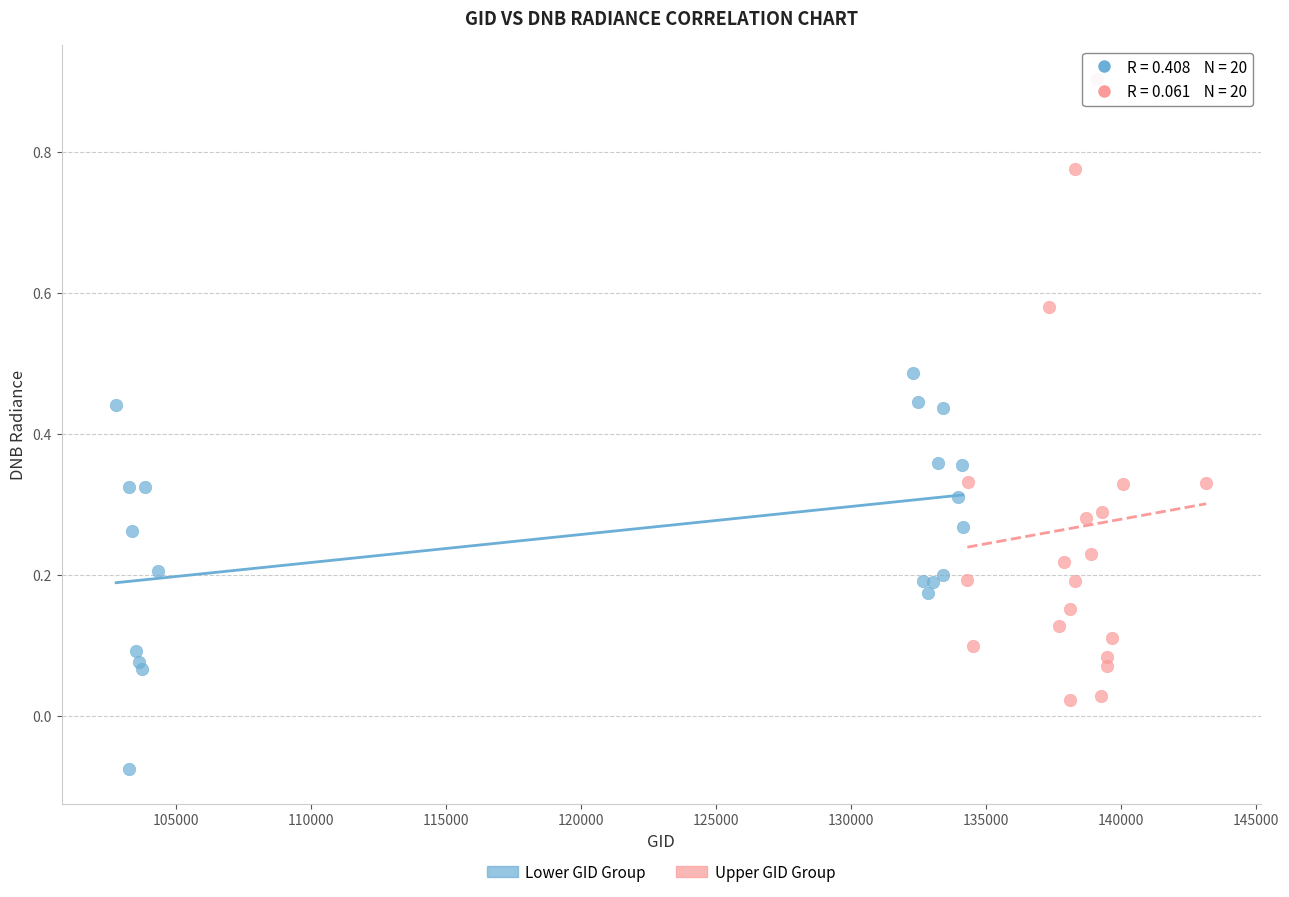

Which series contains the lowest Y value?

Lower GID Group